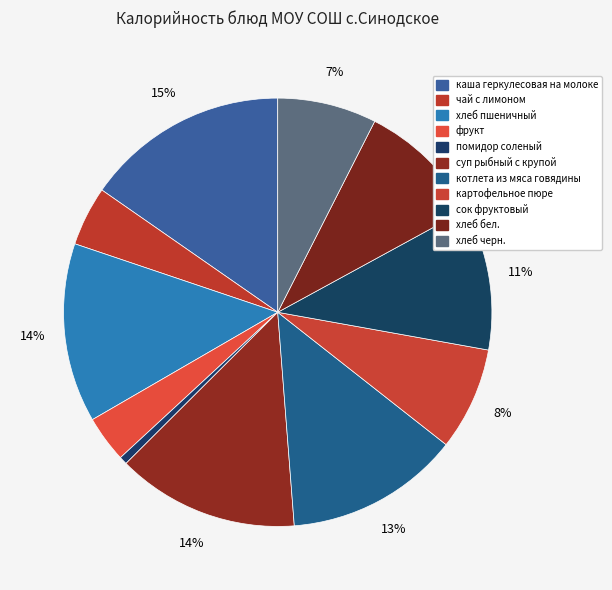

How many slices are in this pie chart?

11